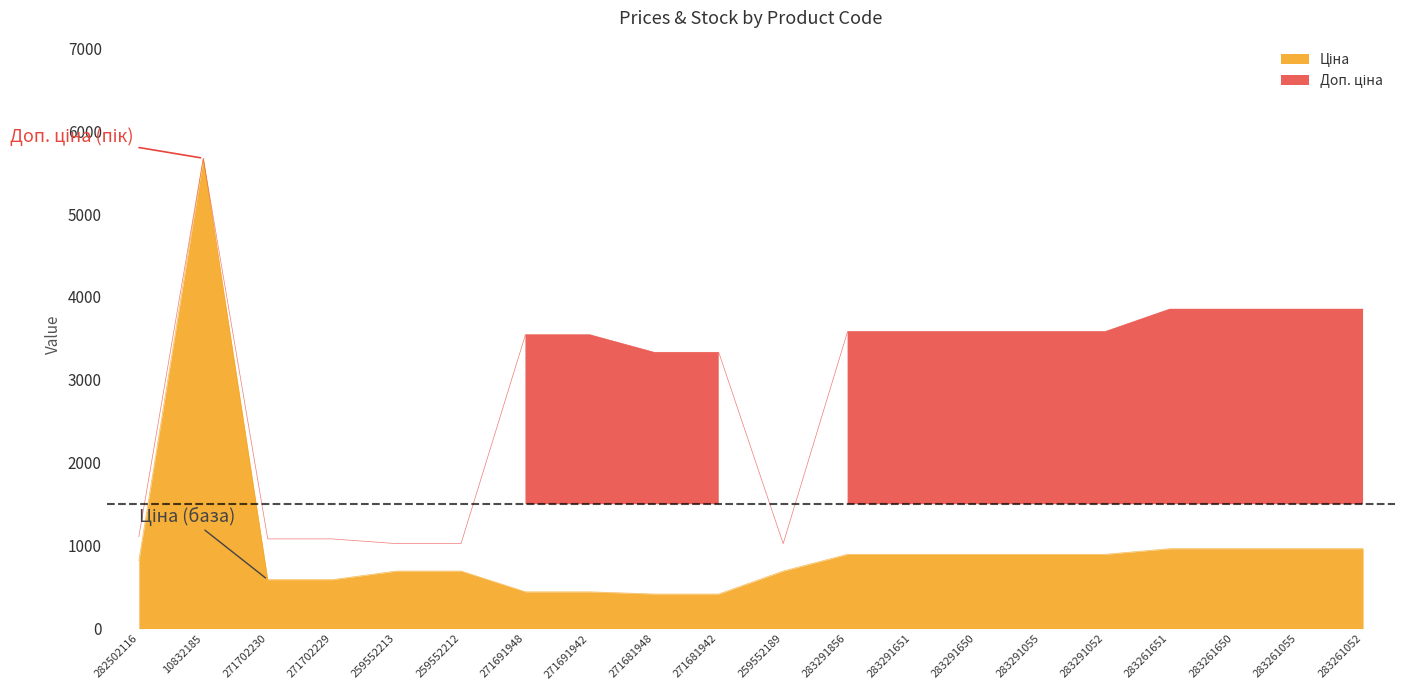

What is the spread (max minus min) of values at 271681942?

2915.9